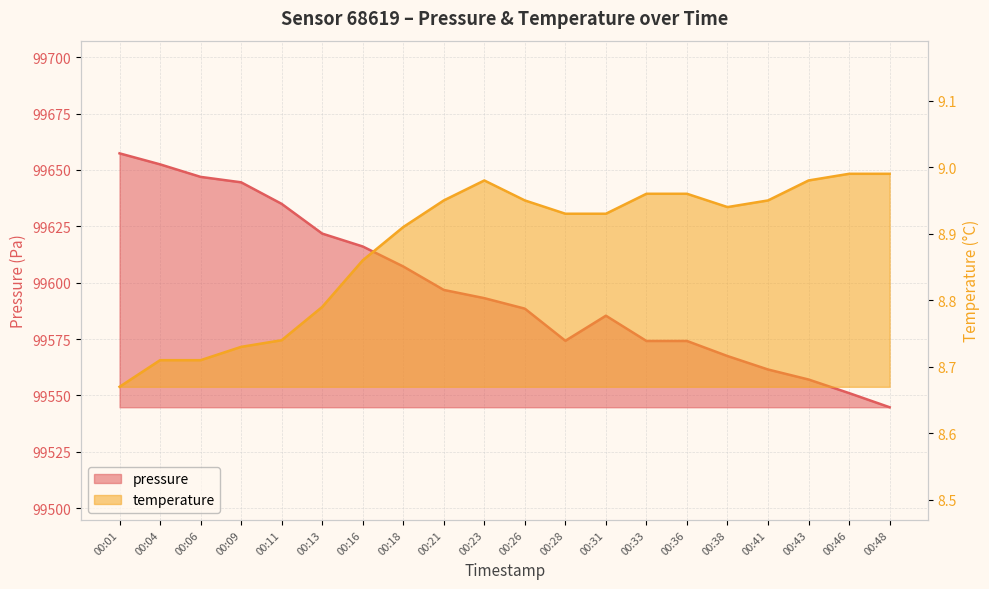

True or false: pressure has a value of 163421.0 at 00:11.

False